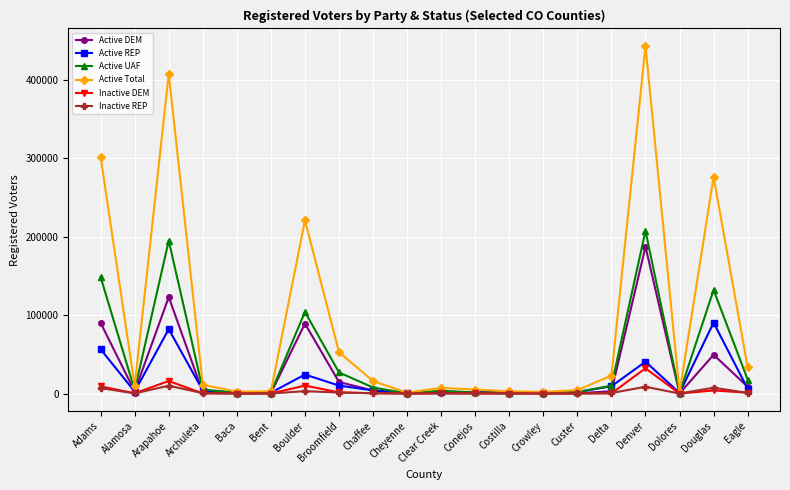

The Active Total series shows 33490 at Eagle. True or false?

True